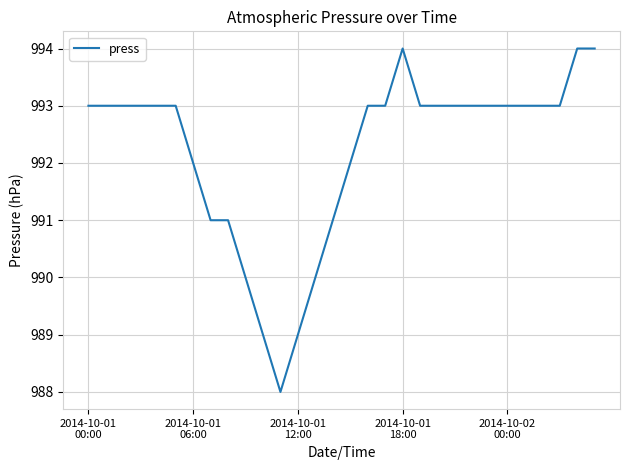

Does the chart have visible grid lines?

Yes